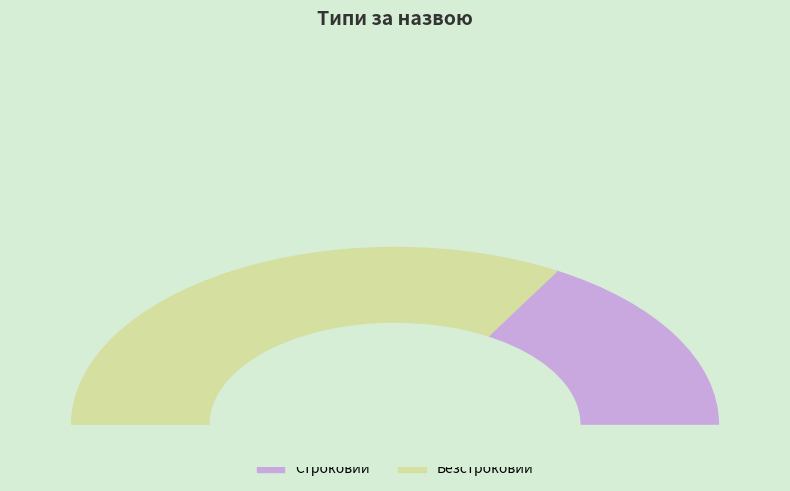

To the nearest percent, what percentage of the pie is Безстроковий?

67%